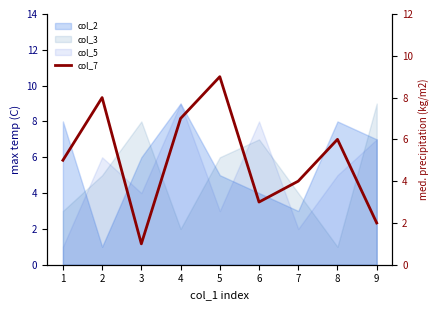

What is the change in value from 2 to 9?

-6